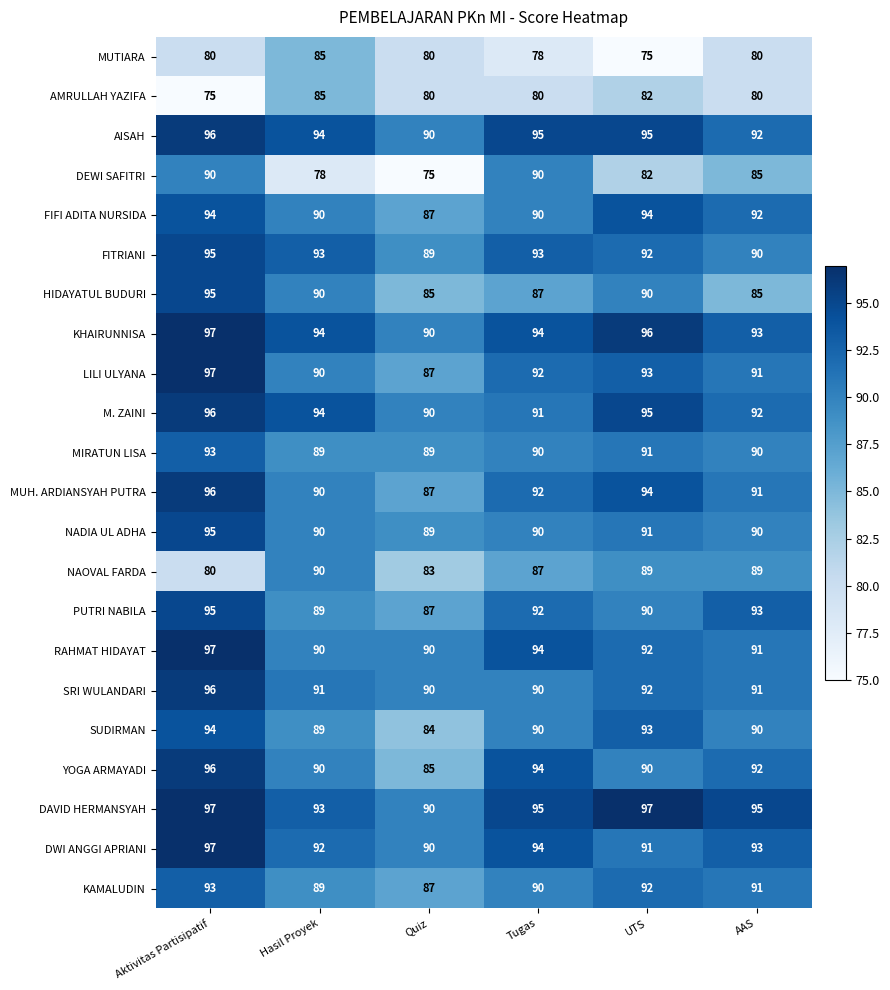

Count the number of categories in the chart.

6